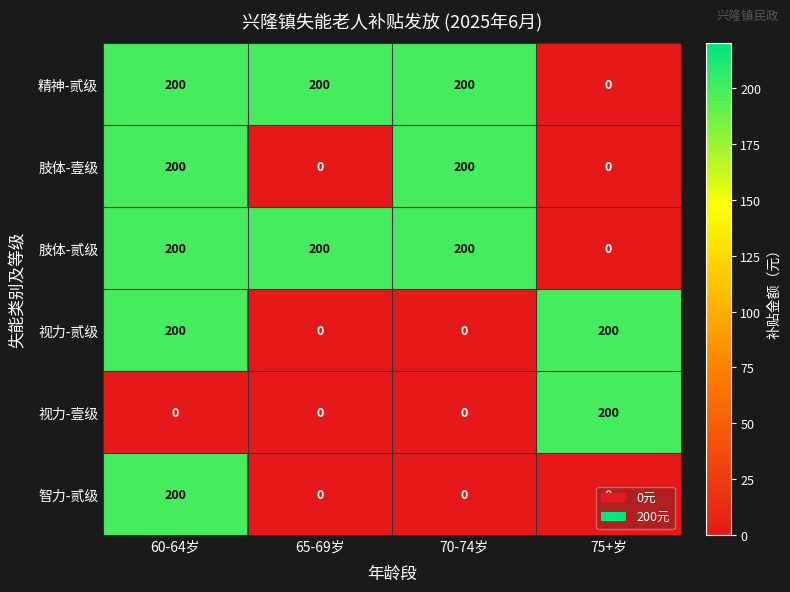

What is the sum of all 智力-贰级 values?

200